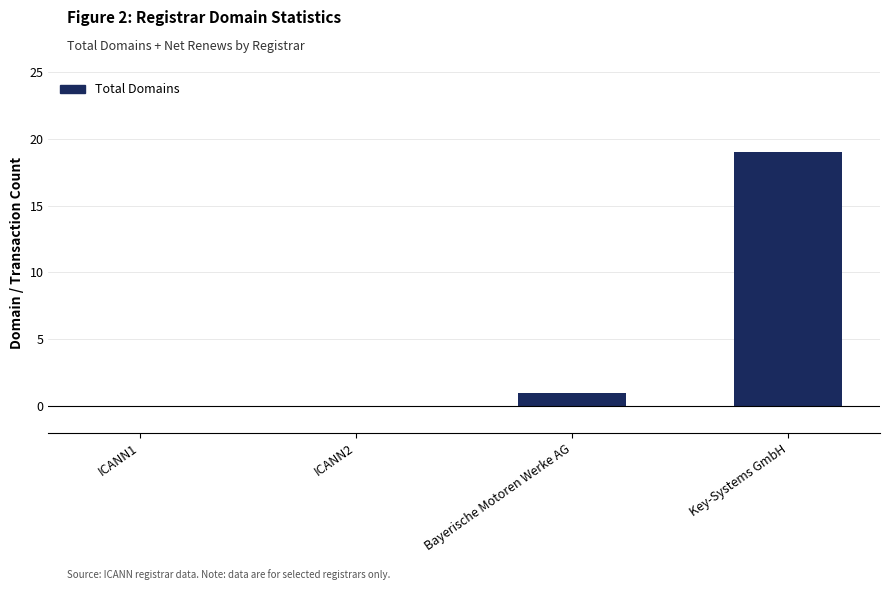

At which category does the chart reach its peak across all series?

Key-Systems GmbH